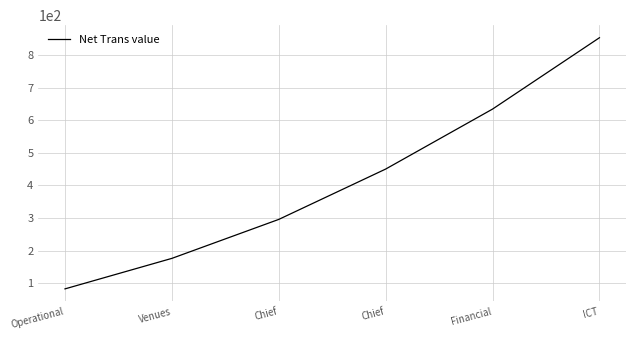

At which category does the chart reach its minimum across all series?

Operational